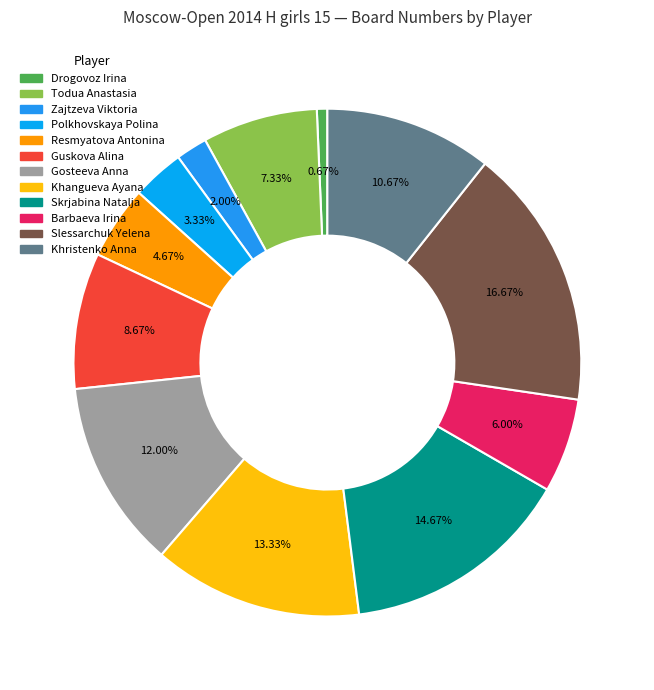

How many slices are in this pie chart?

12